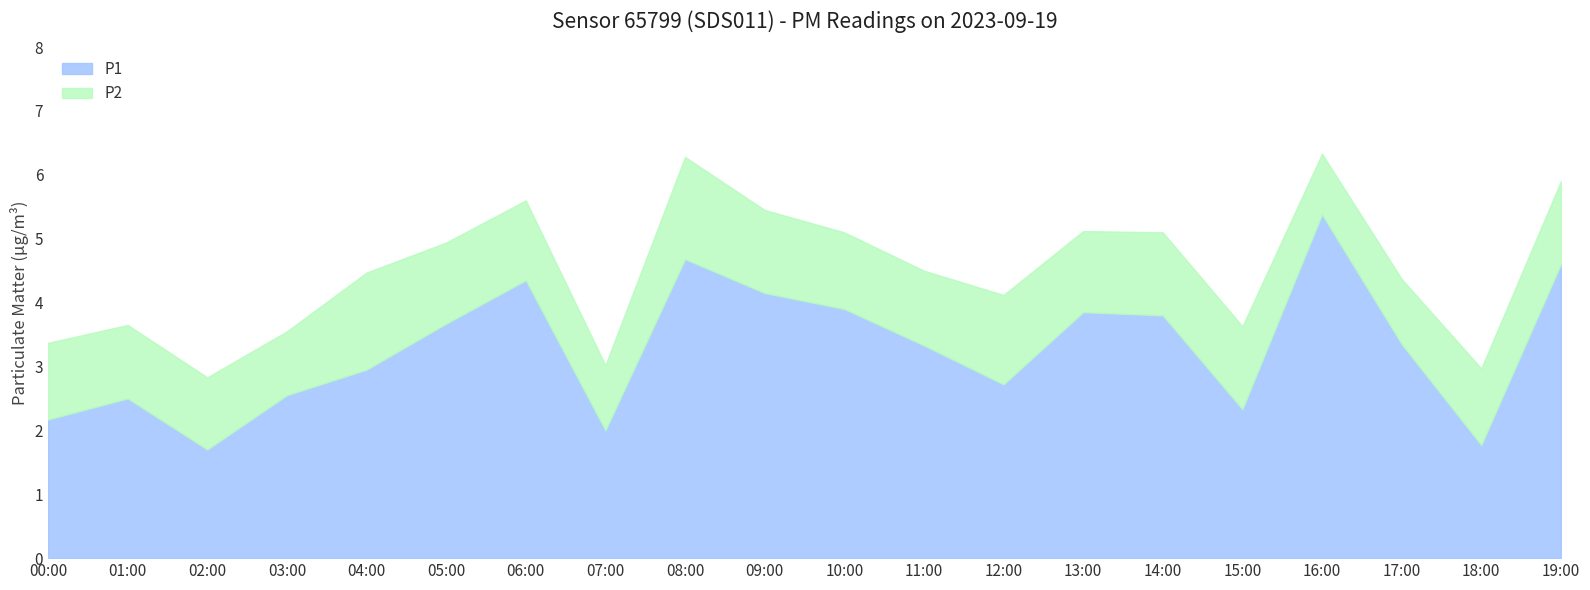

What is the smallest value displayed?

0.9